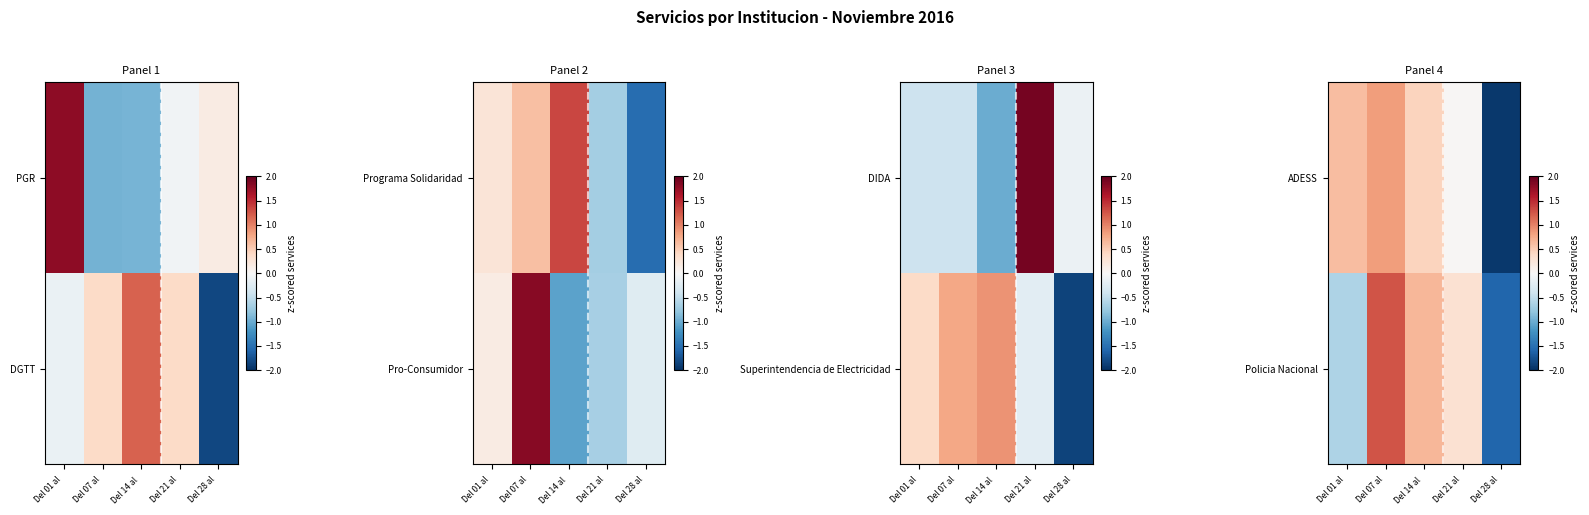

Between Del 07 al  and Del 21 al , which is larger?

Del 07 al 